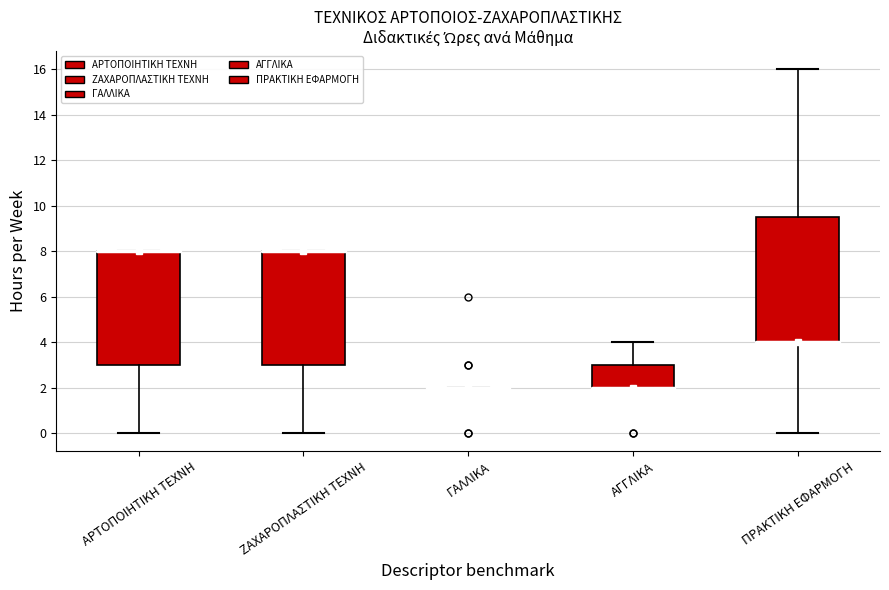

Comparing the boxes themselves (not the whiskers), which one is the tallest?

ΠΡΑΚΤΙΚΗ ΕΦΑΡΜΟΓΗ